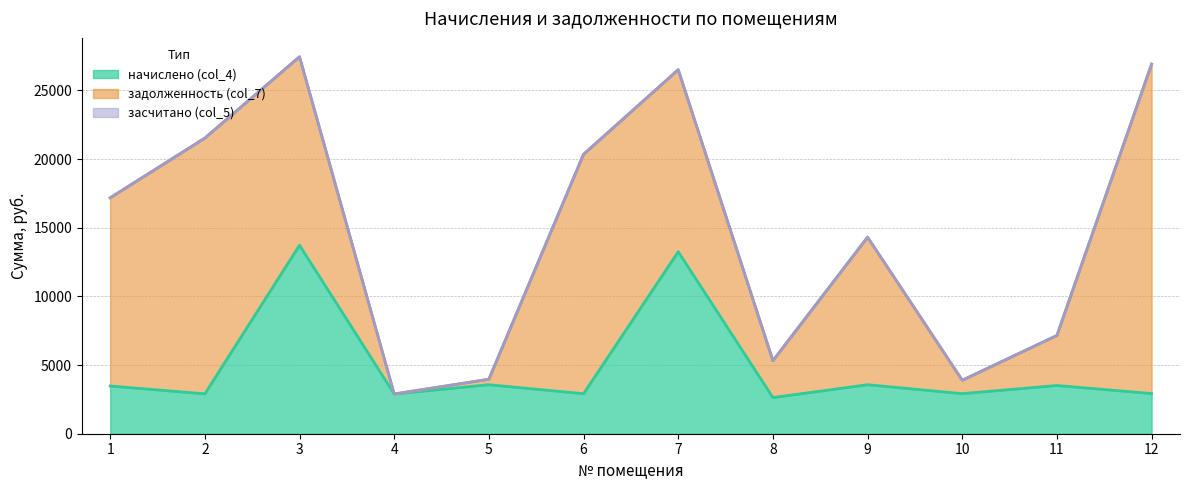

What is the spread (max minus min) of values at 1?

13698.3